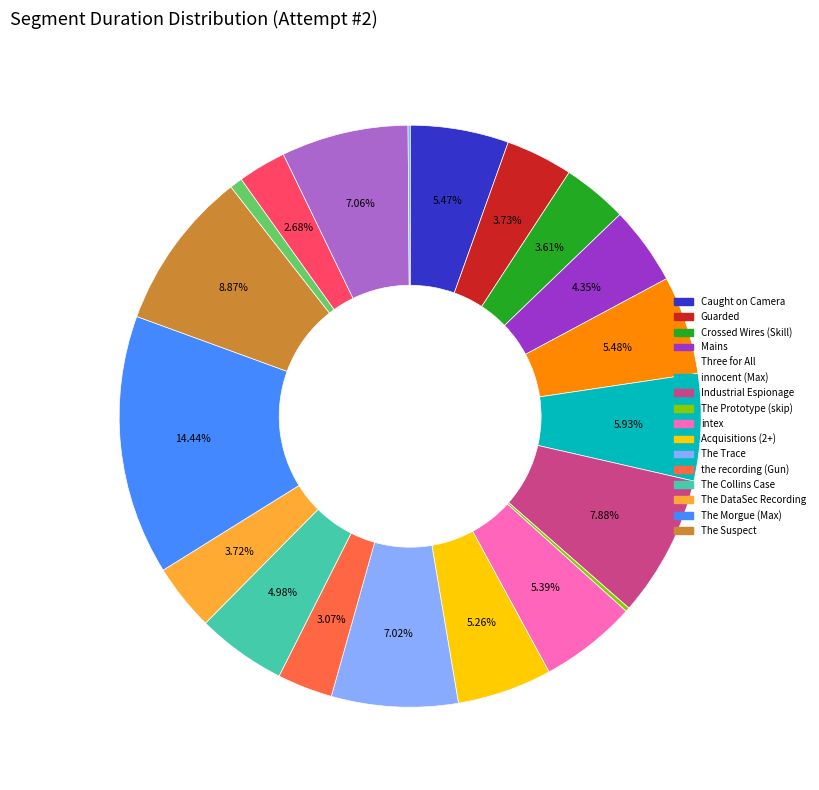

To the nearest percent, what is the difference between the largest and smallest slice percentages?

14%